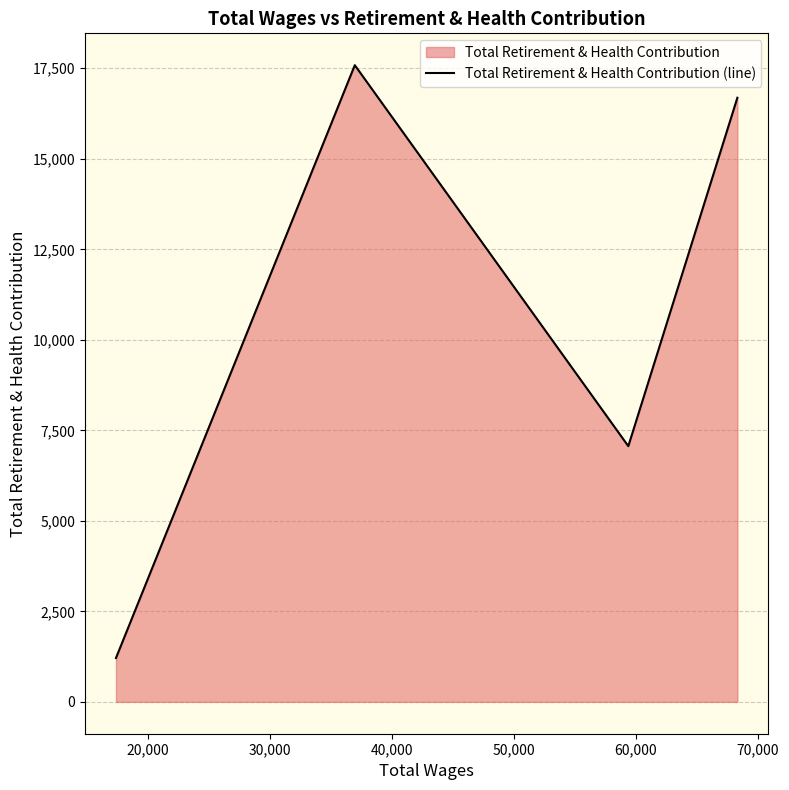

What is the greatest value displayed?

17586